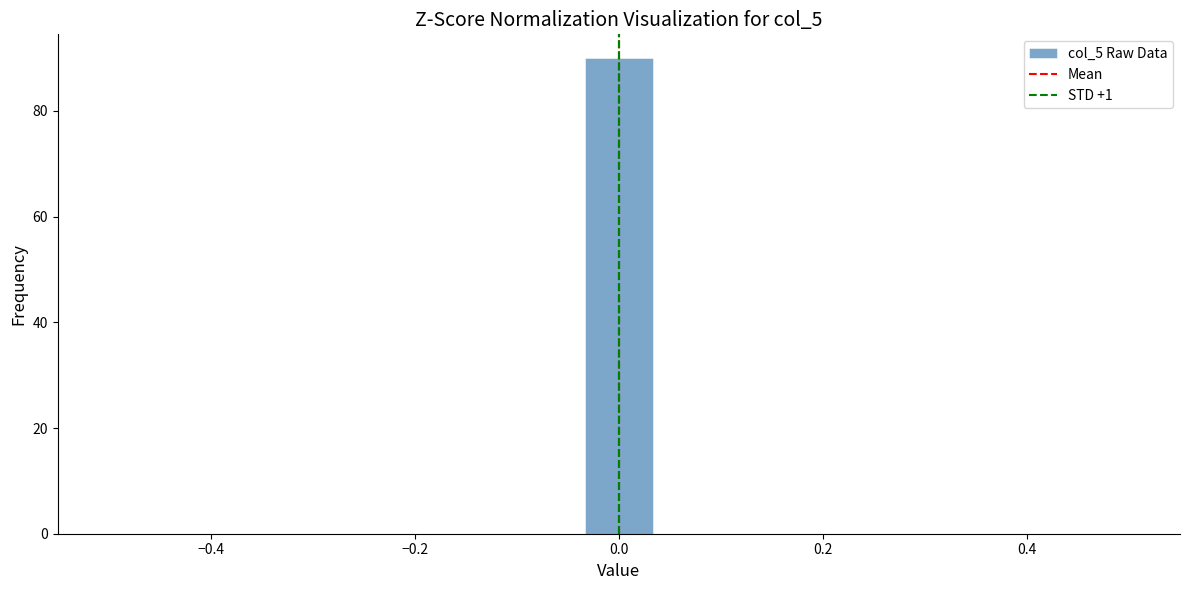

Around what value on the x-axis is the tallest bar? Give the approximate position of its centre, as read against the axis.

0.00